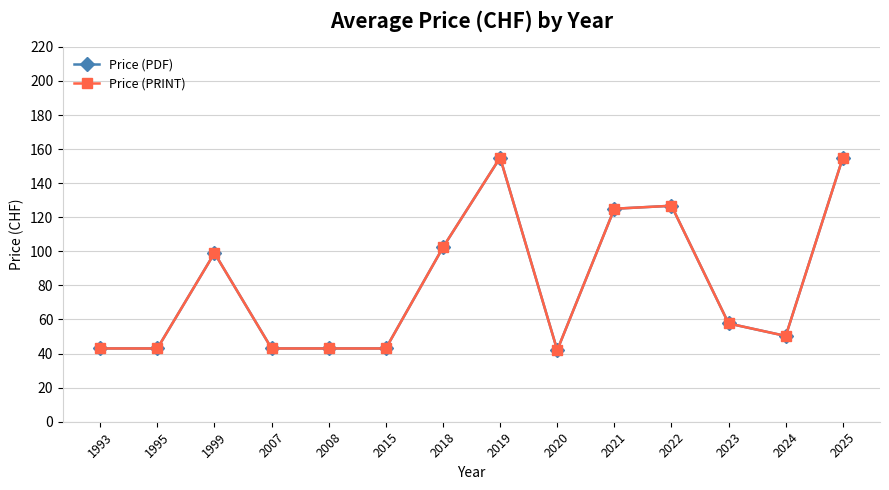

Where is Price (PRINT) nearest to the value 98?

1999